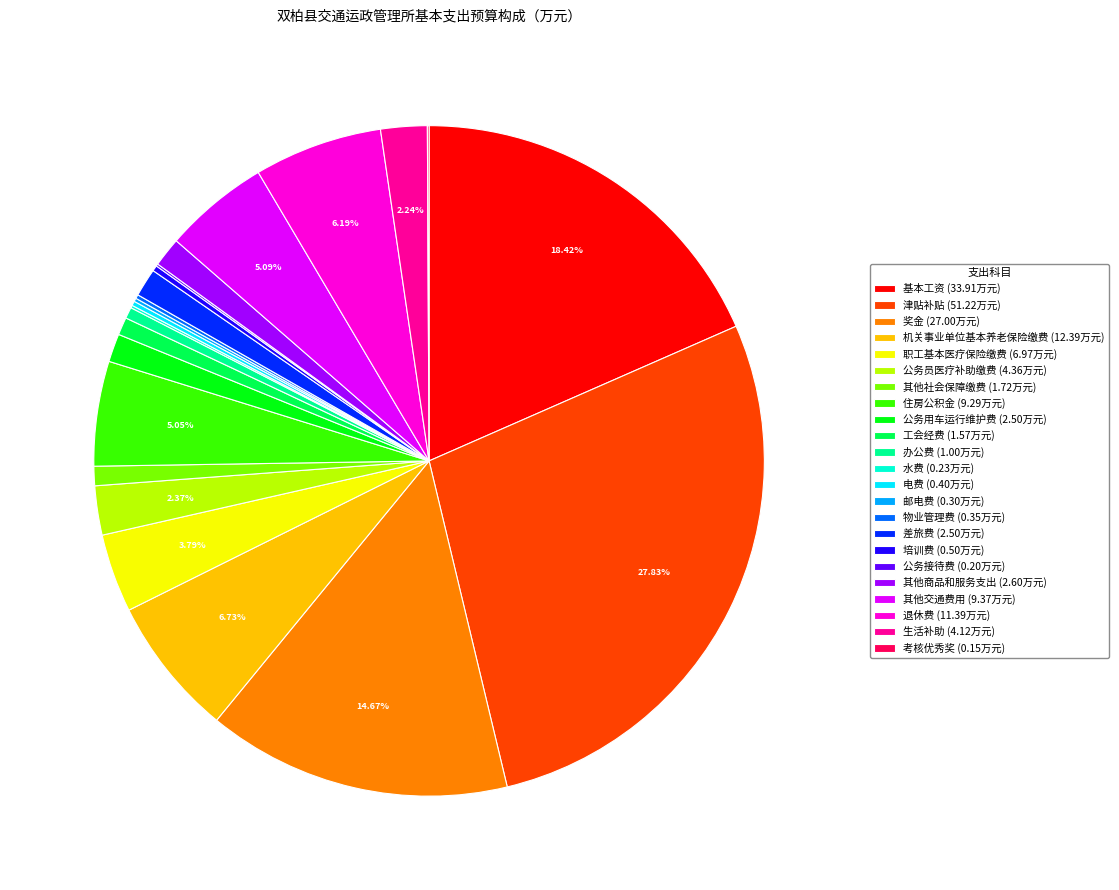

Does 差旅费 account for over 50% of the chart?

No